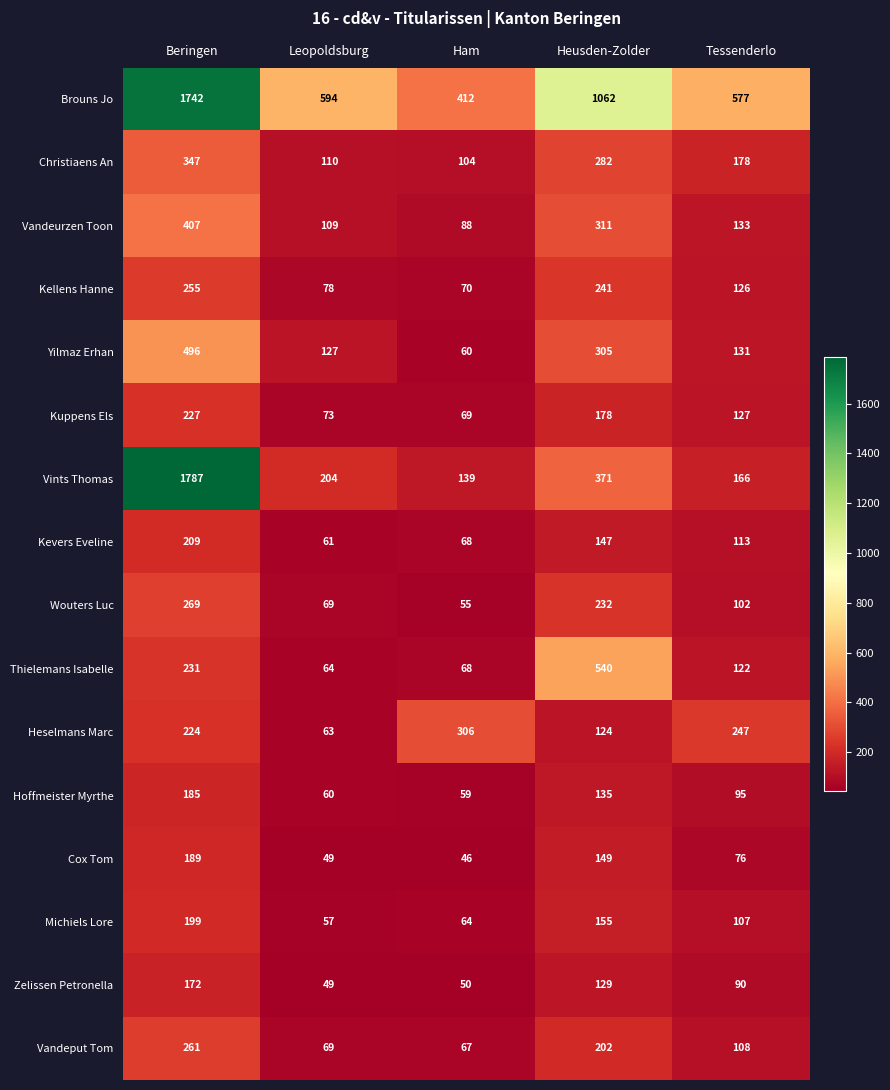

What is the spread (max minus min) of values at Tessenderlo?

501